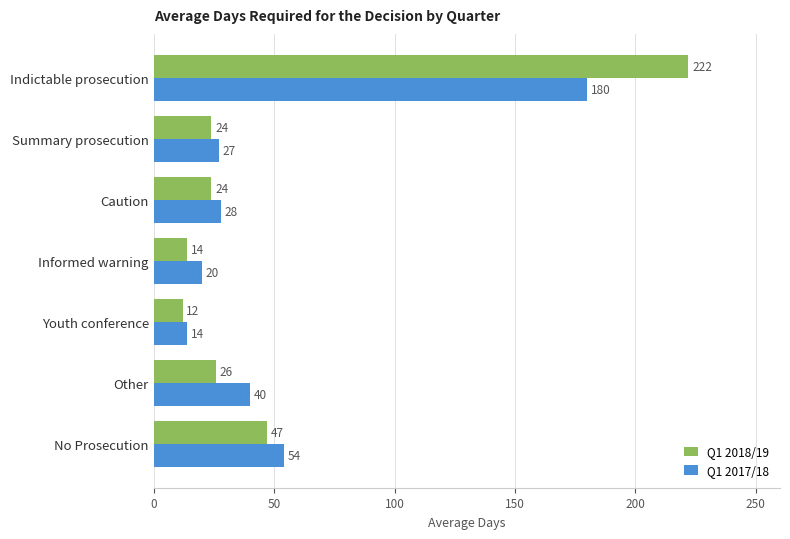

How many categories are shown in the chart?

7